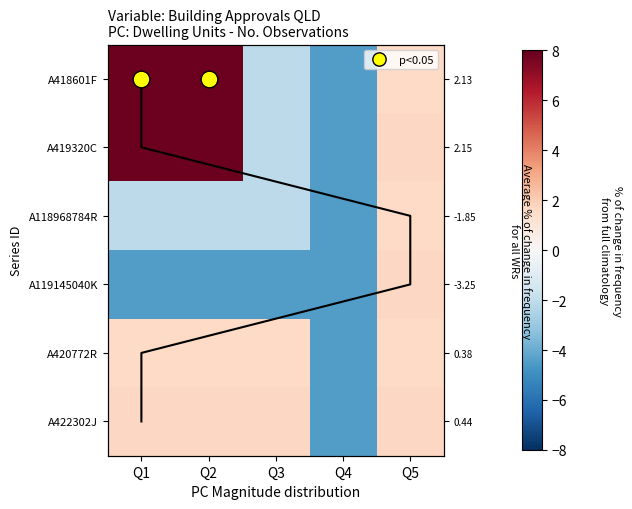

Between Q4 and Q5, which is larger?

Q5